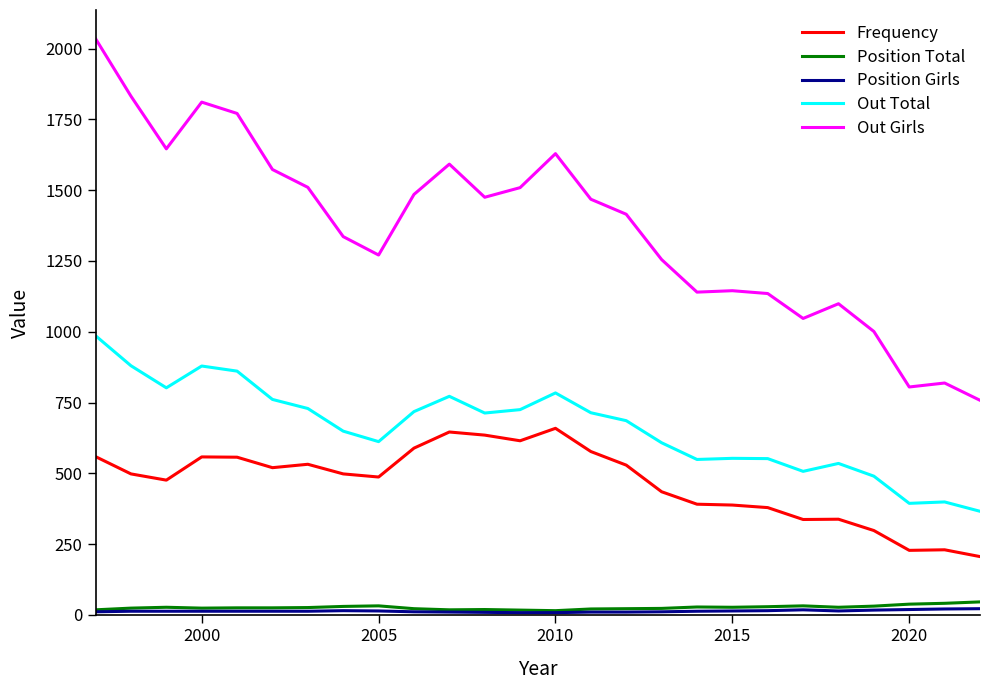

Which series has the largest total across all categories?

Out Girls